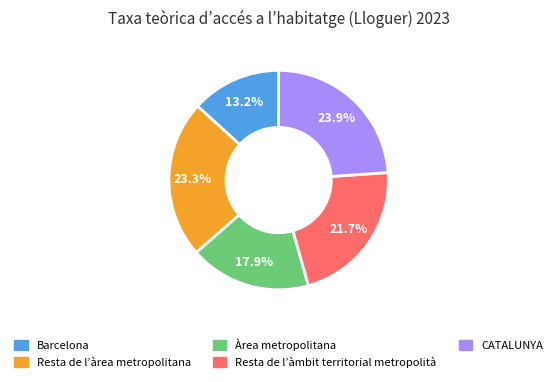

To the nearest percent, what is the difference between the largest and smallest slice percentages?

11%